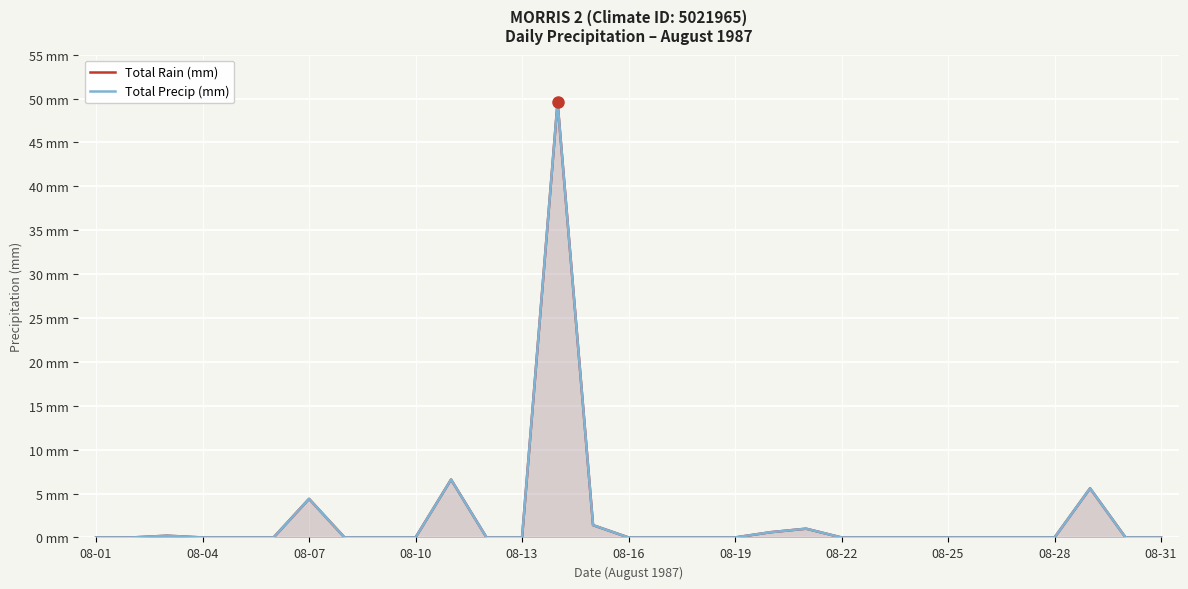

True or false: Total Rain (mm) and Total Precip (mm) intersect in this chart.

False